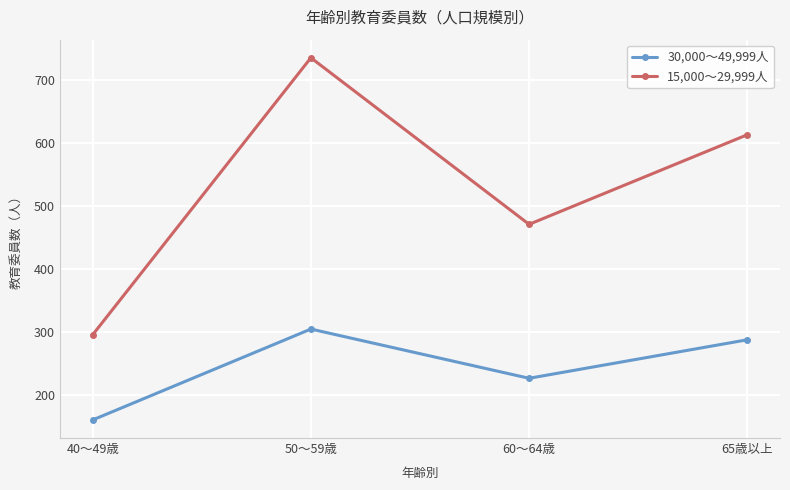

What is the value of the 30,000～49,999人 point at the 4th from the left?

288